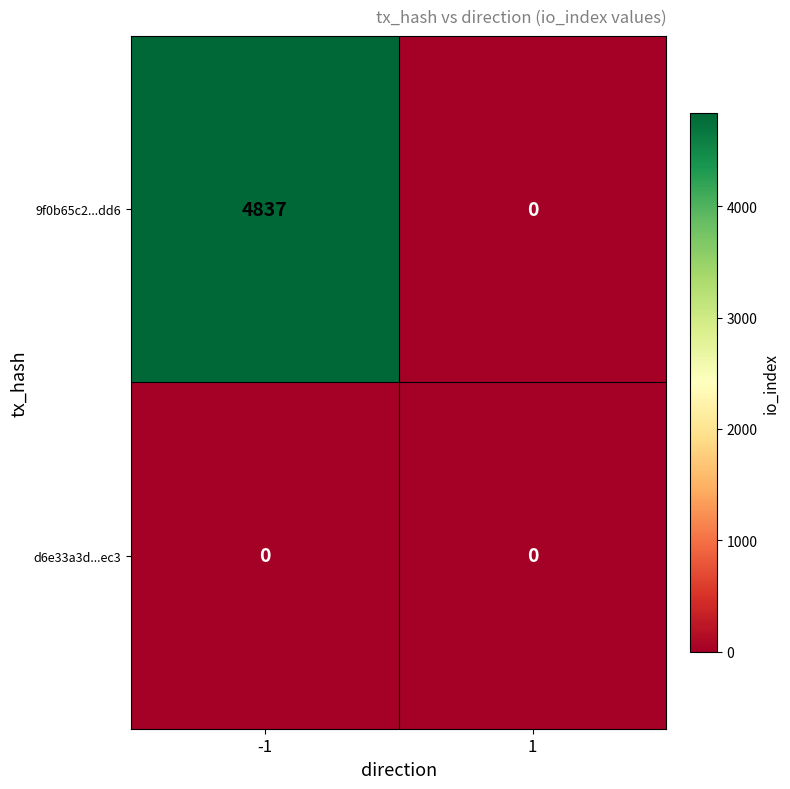

Which series has the largest total across all categories?

9f0b65c2...dd6